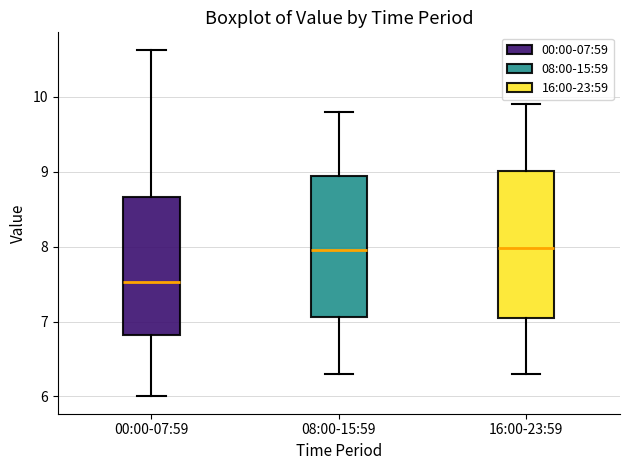

Where is the lower edge of the box for 00:00-07:59 on the y-axis? The values are not printed on the chart, so give them approximately, as read against the axis.

6.8